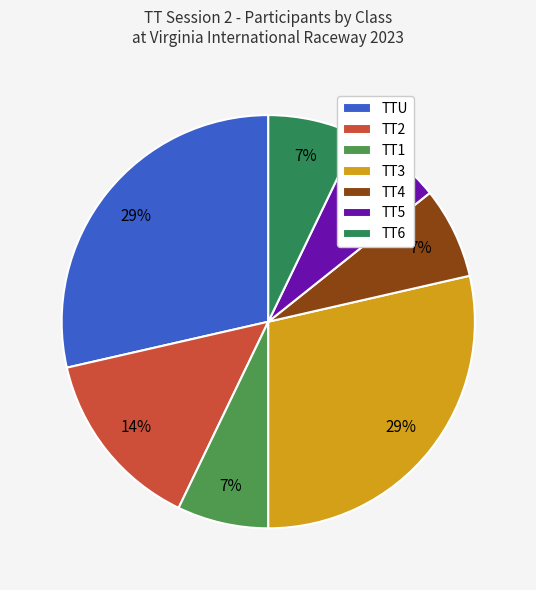

What percentage is the TT3 slice, to the nearest percent?

29%